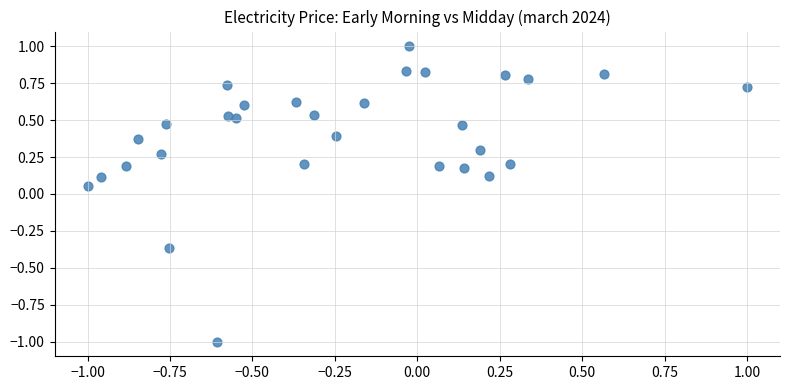

What is the range of X values (max minus min)?

2.0